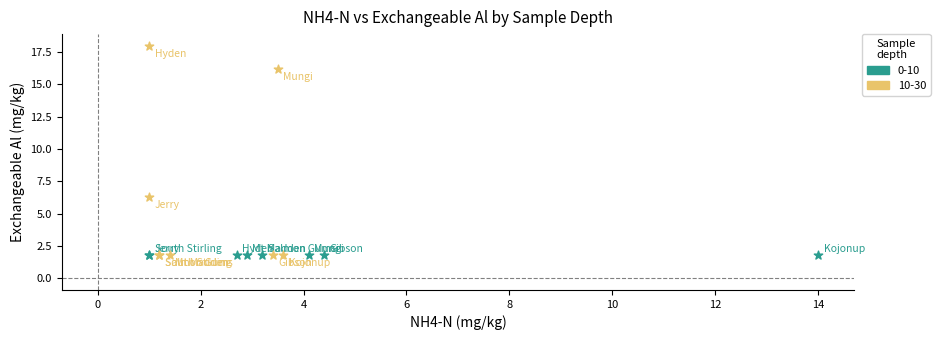

Which series contains the highest Y value?

10-30